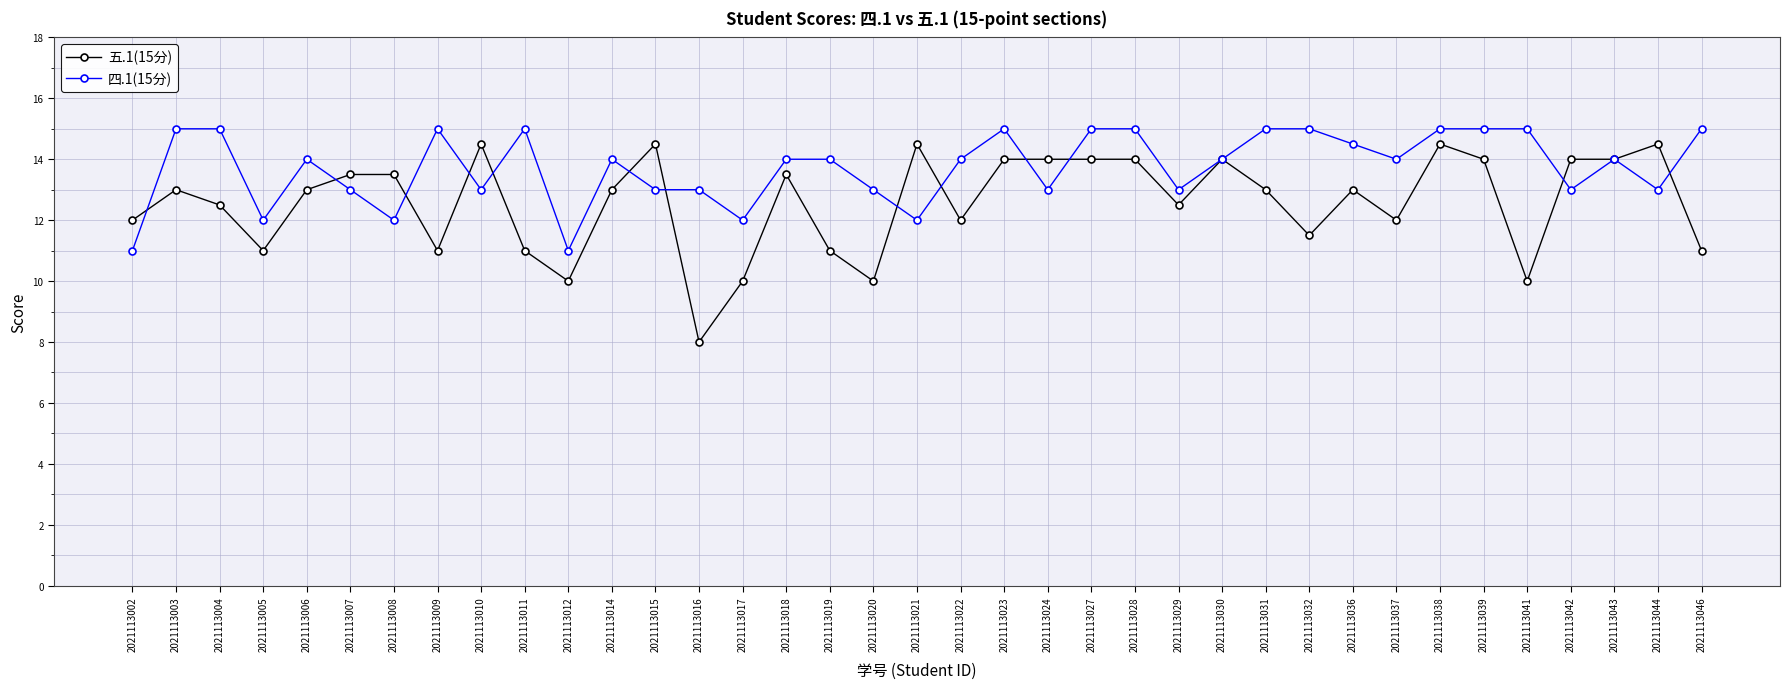

Is the value of 五.1(15分) at 2021113010 greater than the value of 四.1(15分) at 2021113007?

Yes